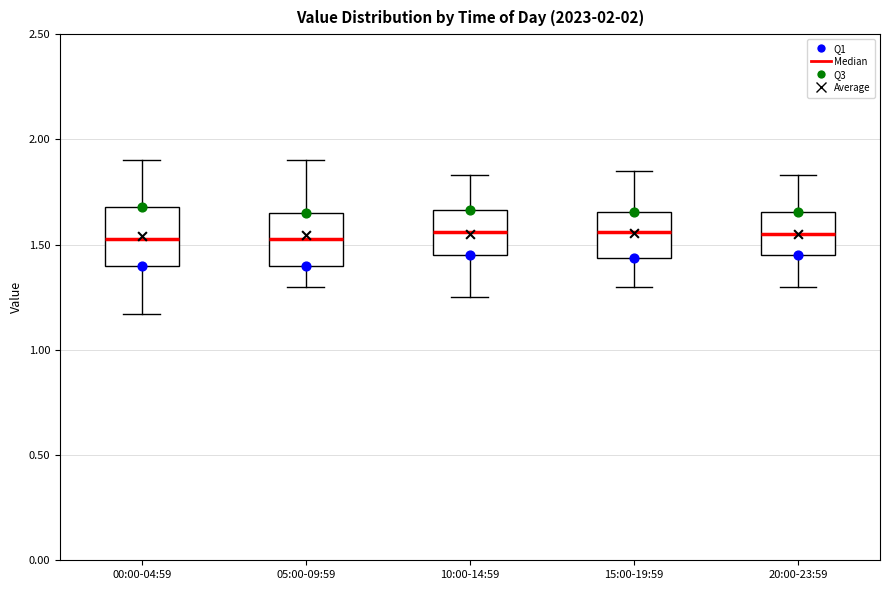

Reading left to right, transcribe this box plot: for each box, give where its median line is, the range the box spans, and where its two whiskers end, as read against the y-axis. The values are not printed on the chart, so give them approximately, as read against the axis.

00:00-04:59: median 1.55, box 1.40 to 1.70, whiskers 1.15 to 1.90
05:00-09:59: median 1.55, box 1.40 to 1.65, whiskers 1.30 to 1.90
10:00-14:59: median 1.55, box 1.45 to 1.65, whiskers 1.25 to 1.85
15:00-19:59: median 1.55, box 1.45 to 1.65, whiskers 1.30 to 1.85
20:00-23:59: median 1.55, box 1.45 to 1.65, whiskers 1.30 to 1.85